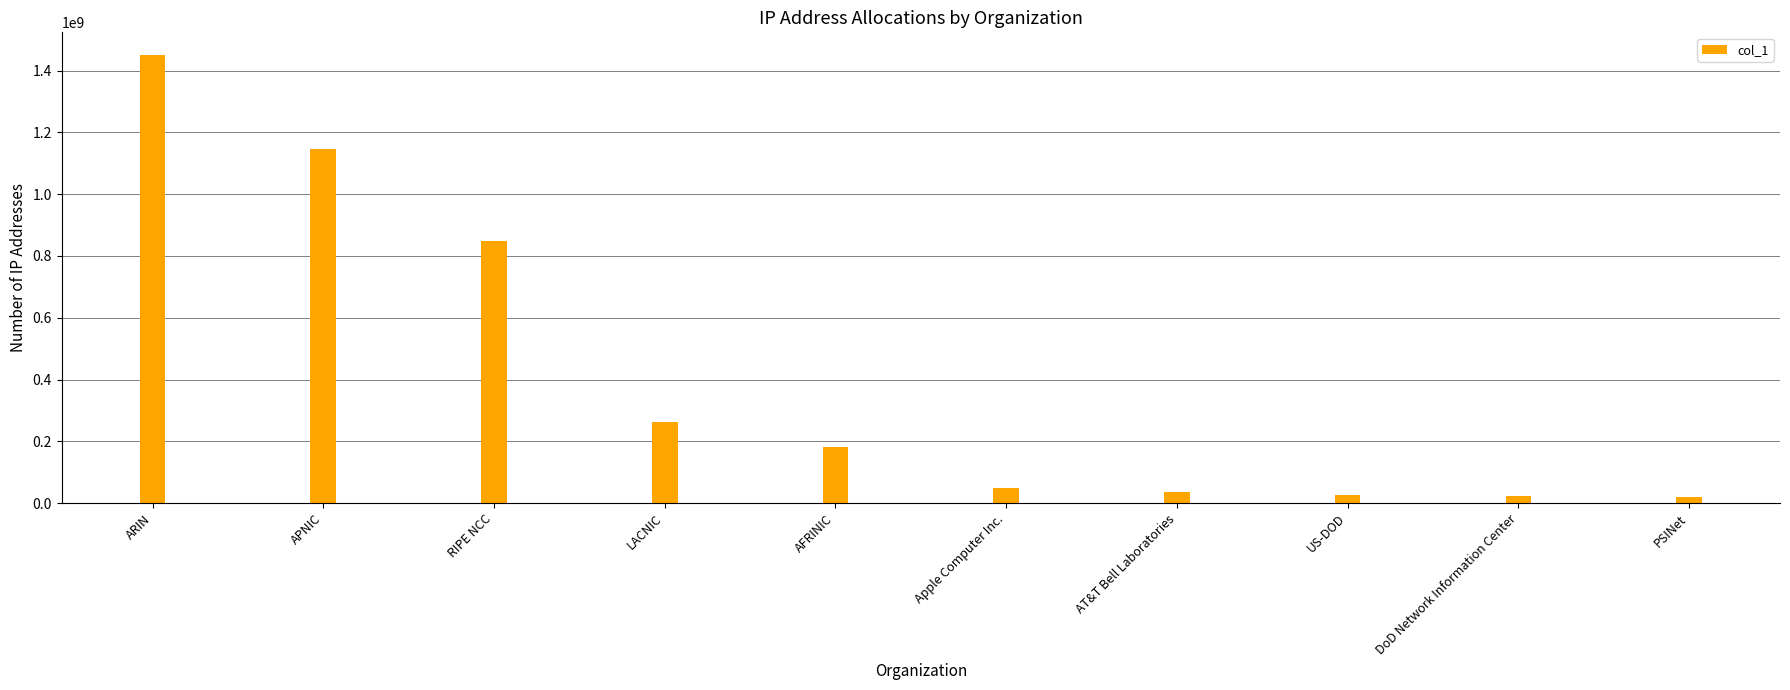

What is the change in value from ARIN to PSINet?

-1432363684